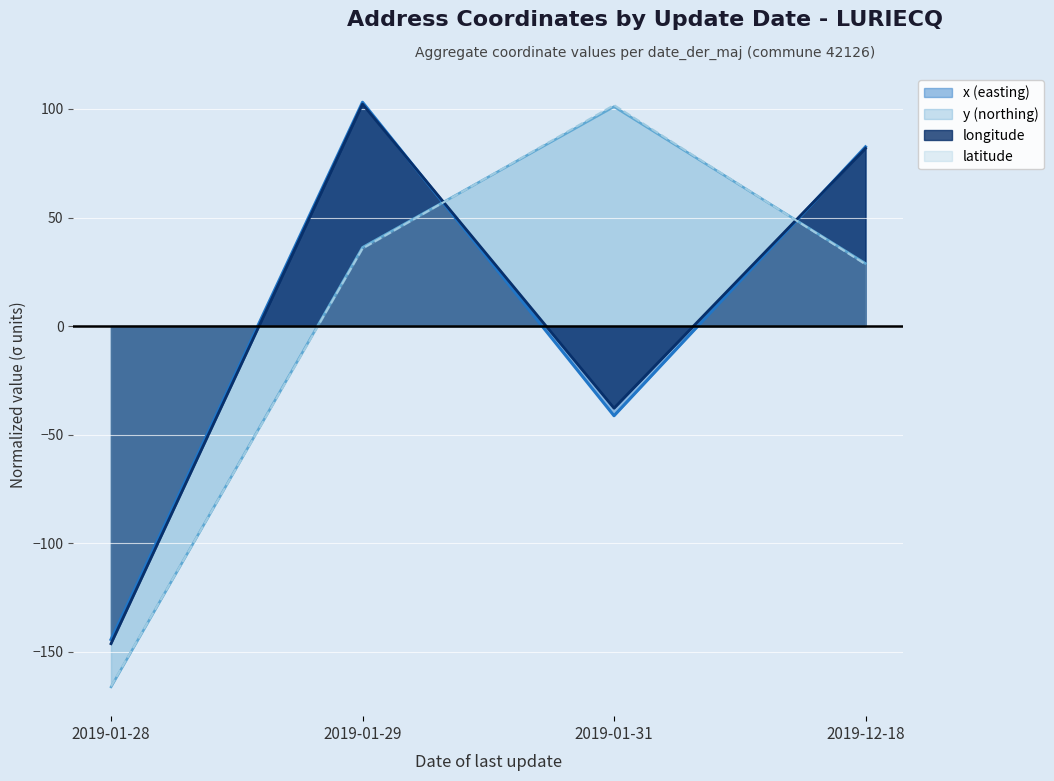

What is the label of the 3rd point from the right?

2019-01-29